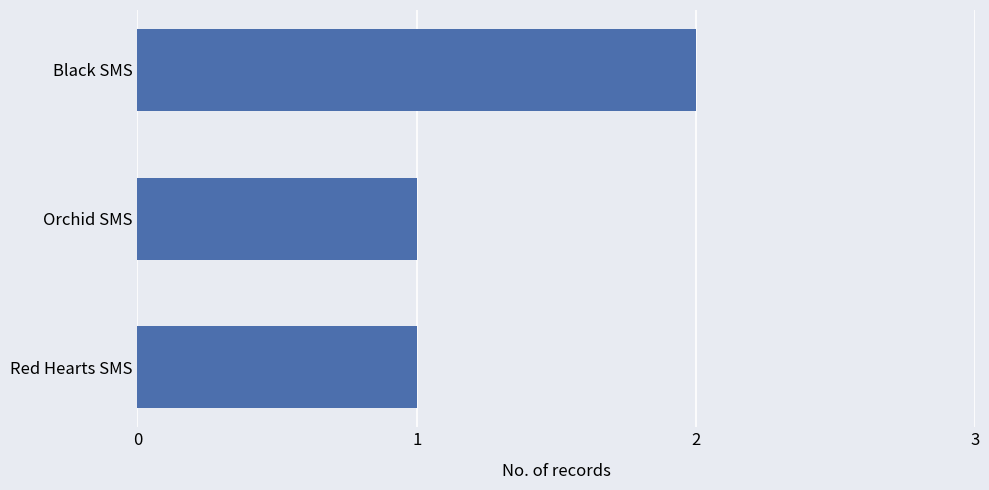

What is the average value?

1